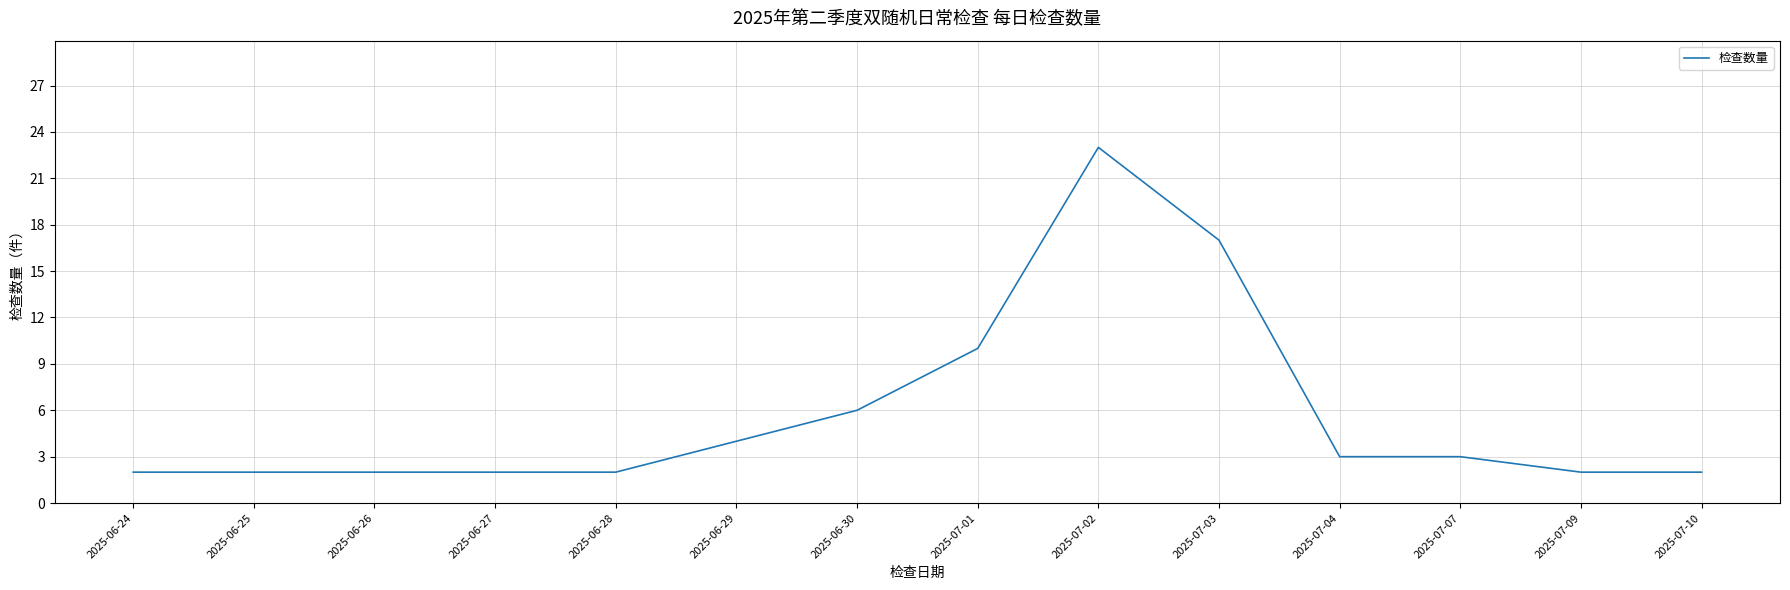

What is the ratio of the value at 2025-06-25 to the value at 2025-06-24?

1.0